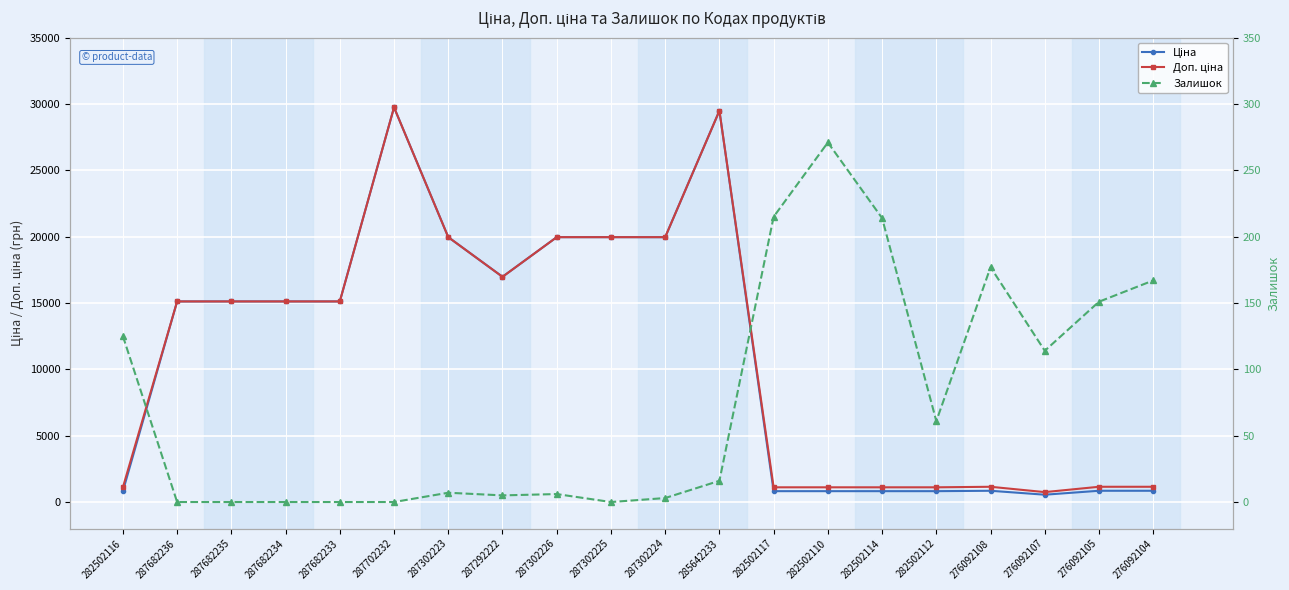

What is the label of the 6th point from the right?

282502114